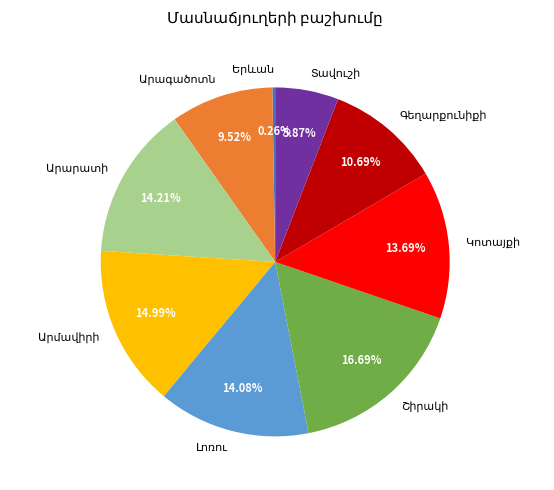

Is there any slice that represents more than half of the pie?

No